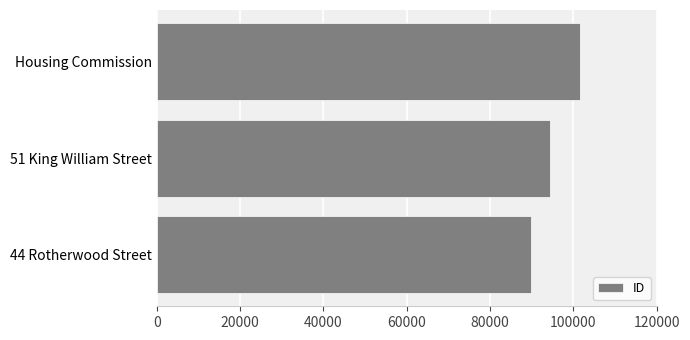

List the labels in order of value, largest first.

Housing Commission, 51 King William Street, 44 Rotherwood Street